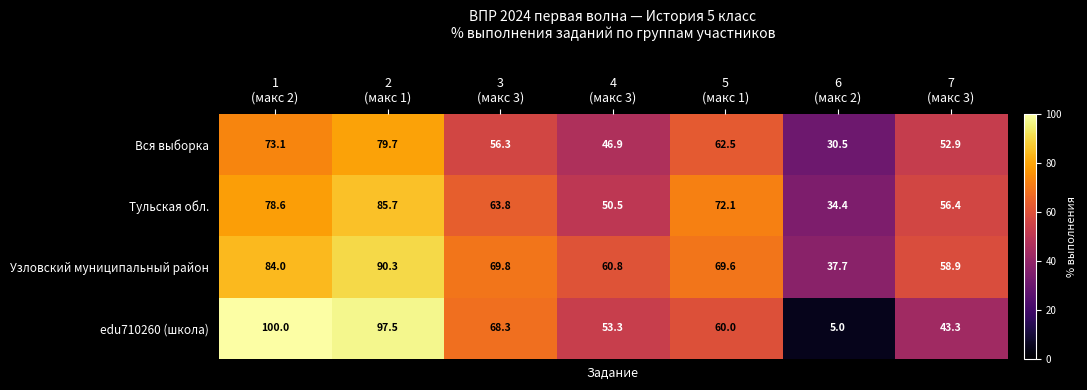

Rank the series by their average value, from lowest to highest.

Вся выборка, edu710260 (школа), Тульская обл., Узловский муниципальный район